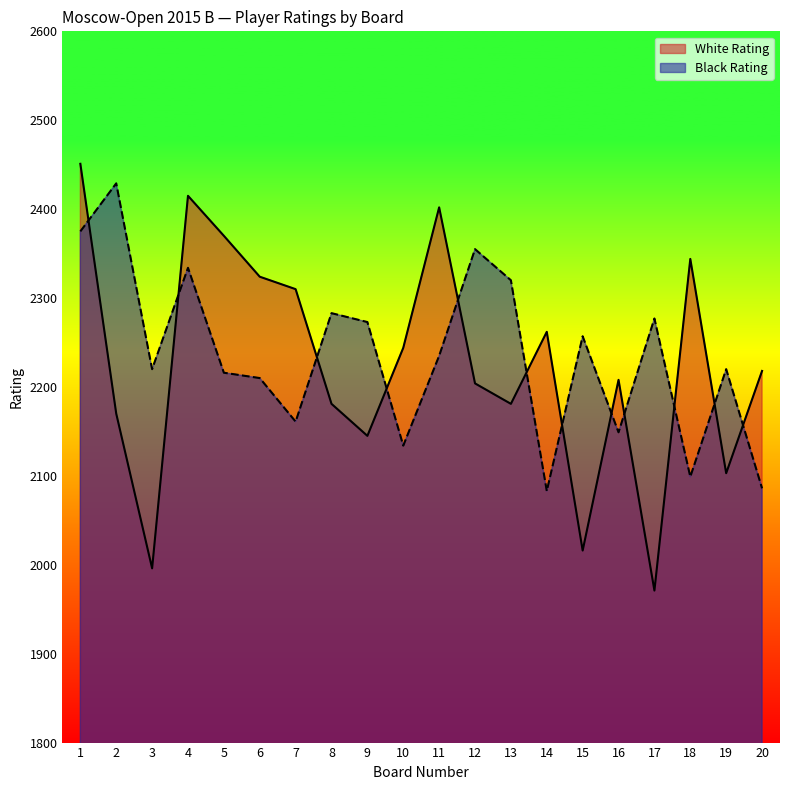

What is the difference between the maximum and minimum values in the Black Rating series?

346